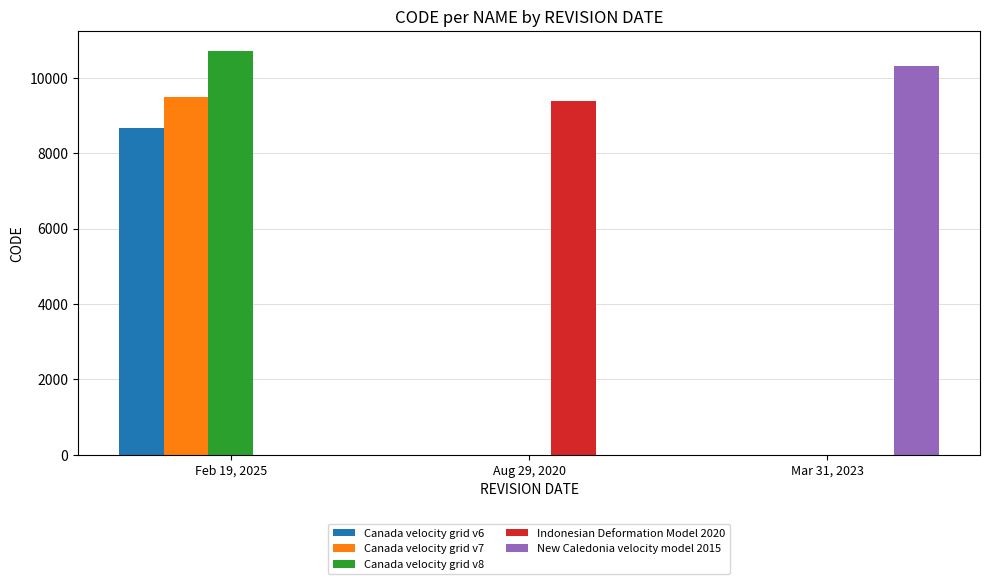

Which series changed the most between Aug 29, 2020 and Mar 31, 2023?

New Caledonia velocity model 2015